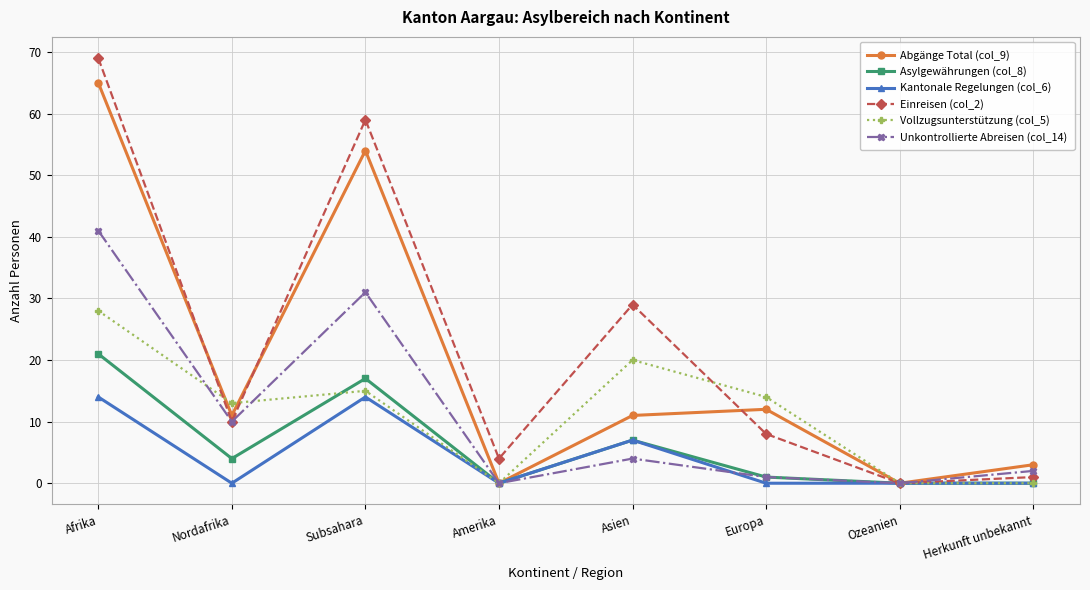

Where does the Unkontrollierte Abreisen (col_14) series first go above 4?

Afrika